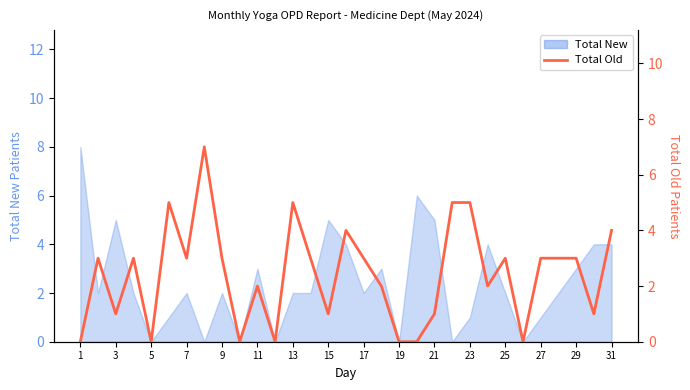

How many points are higher than both their immediate neighbors (excluding endpoints)?

8